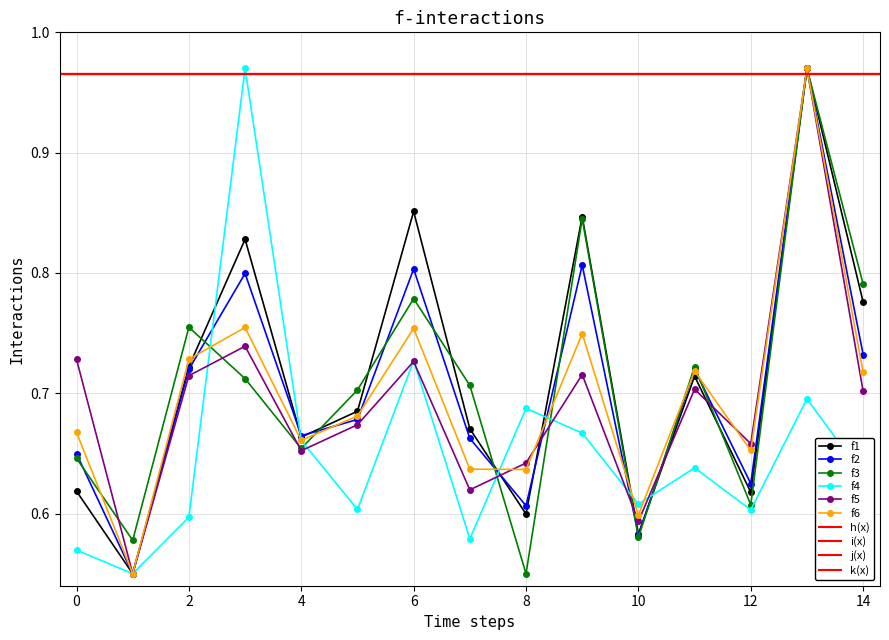

Is it true that OccupiedUnits equals 0.9 at 10?

False